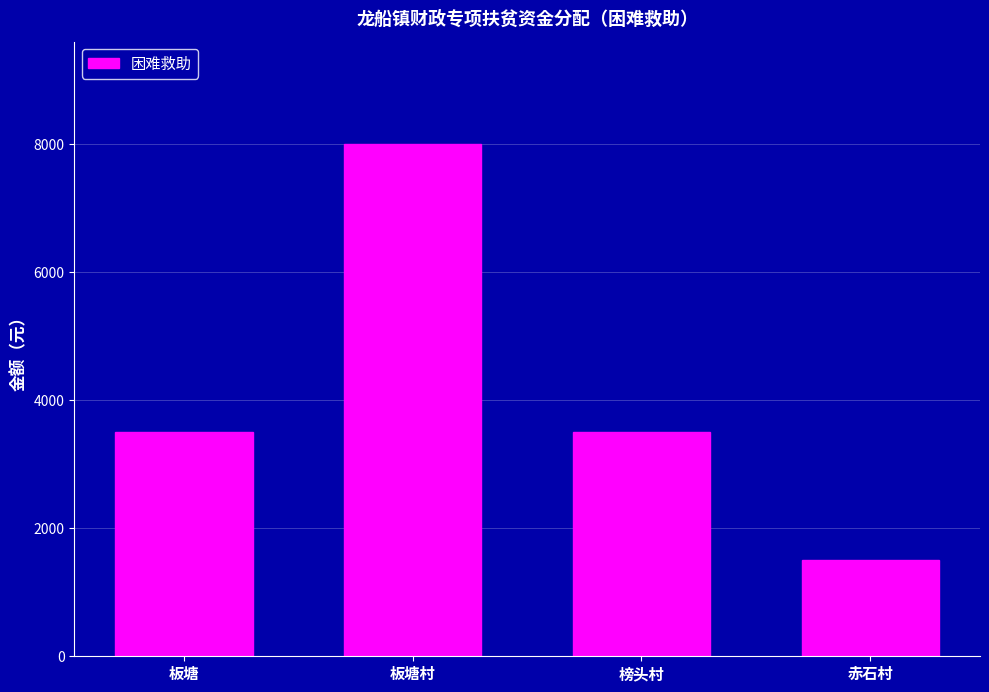

How many distinct data groups are displayed?

1